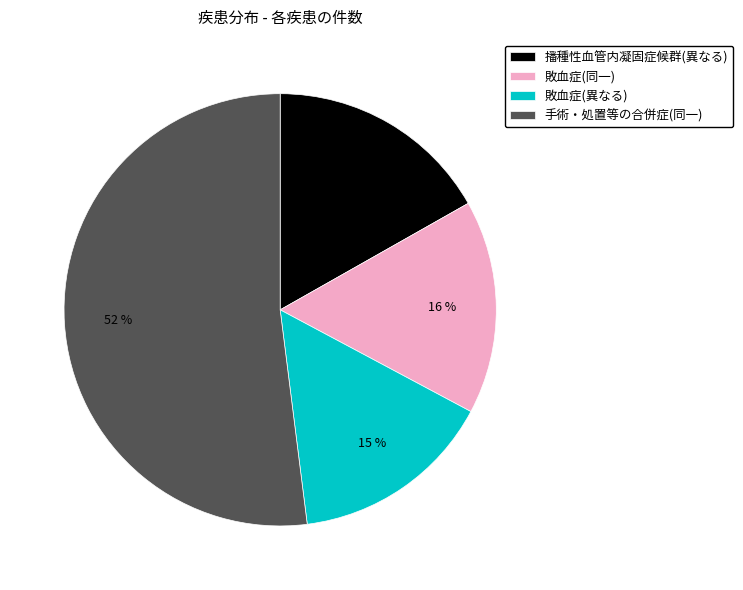

Which slice is the smallest?

敗血症(異なる)